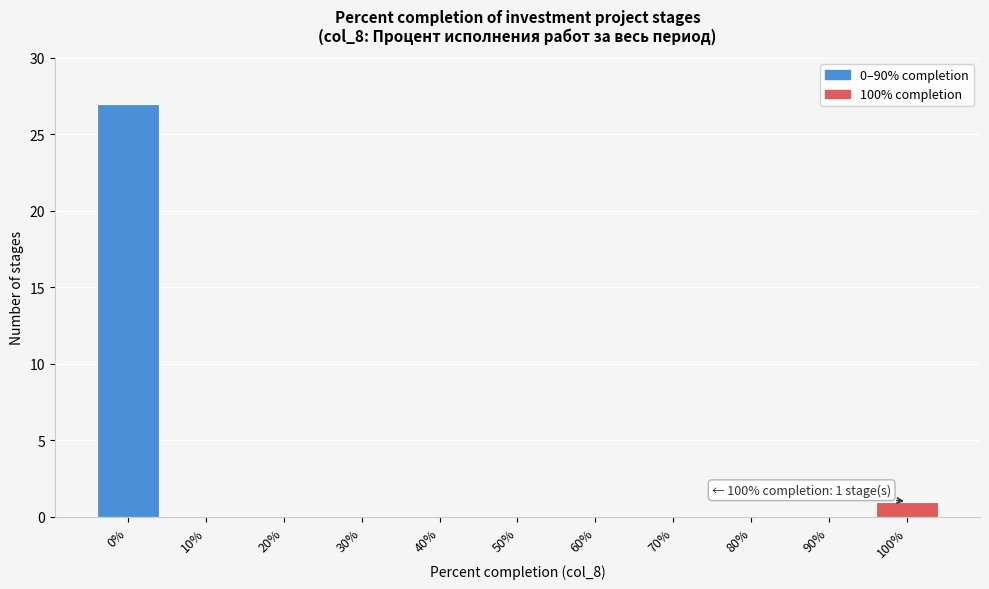

Reading left to right, transcribe all the data shown in this chart.

0%=27	10%=0	20%=0	30%=0	40%=0	50%=0	60%=0	70%=0	80%=0	90%=0	100%=1